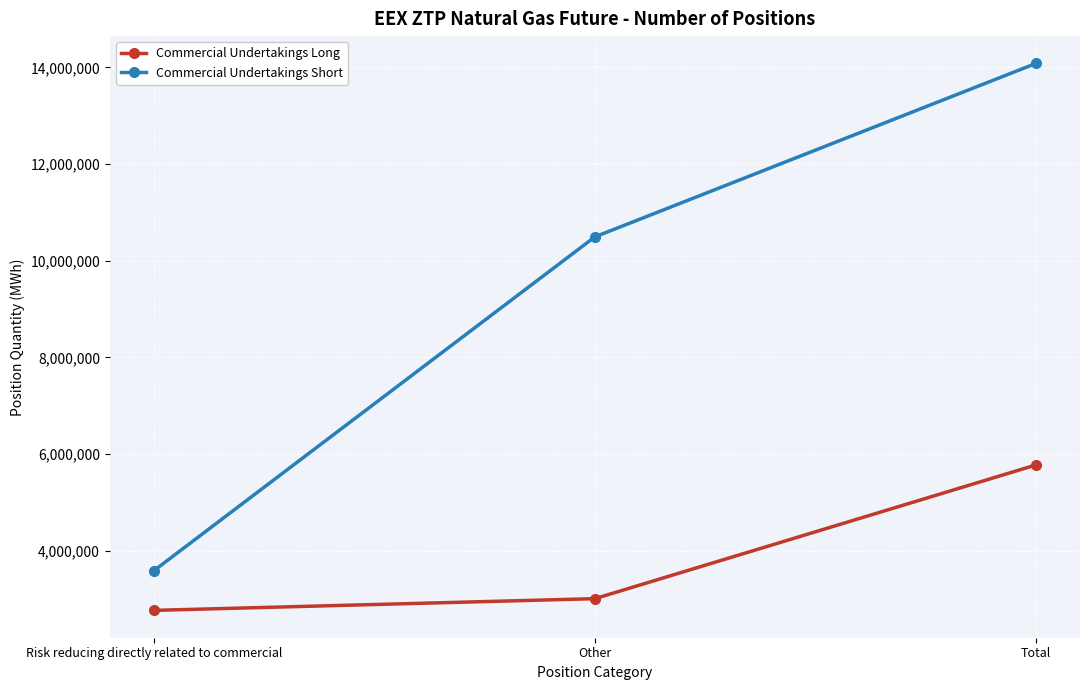

What value does the Commercial Undertakings Short series have at Other?

10493040